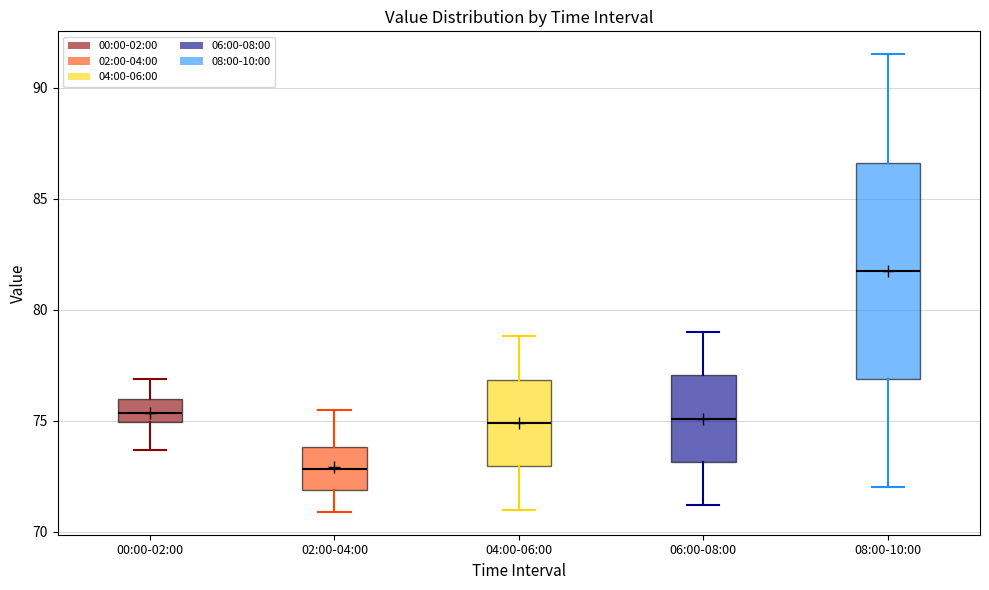

Comparing the boxes themselves (not the whiskers), which one is the tallest?

08:00-10:00